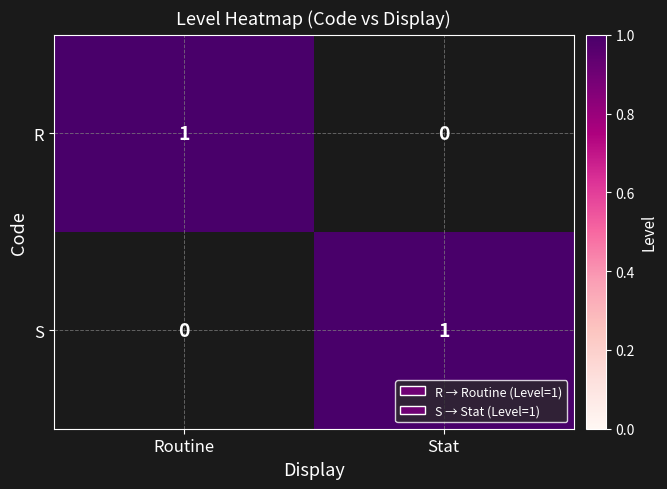

List the labels in order of S value, largest first.

Stat, Routine